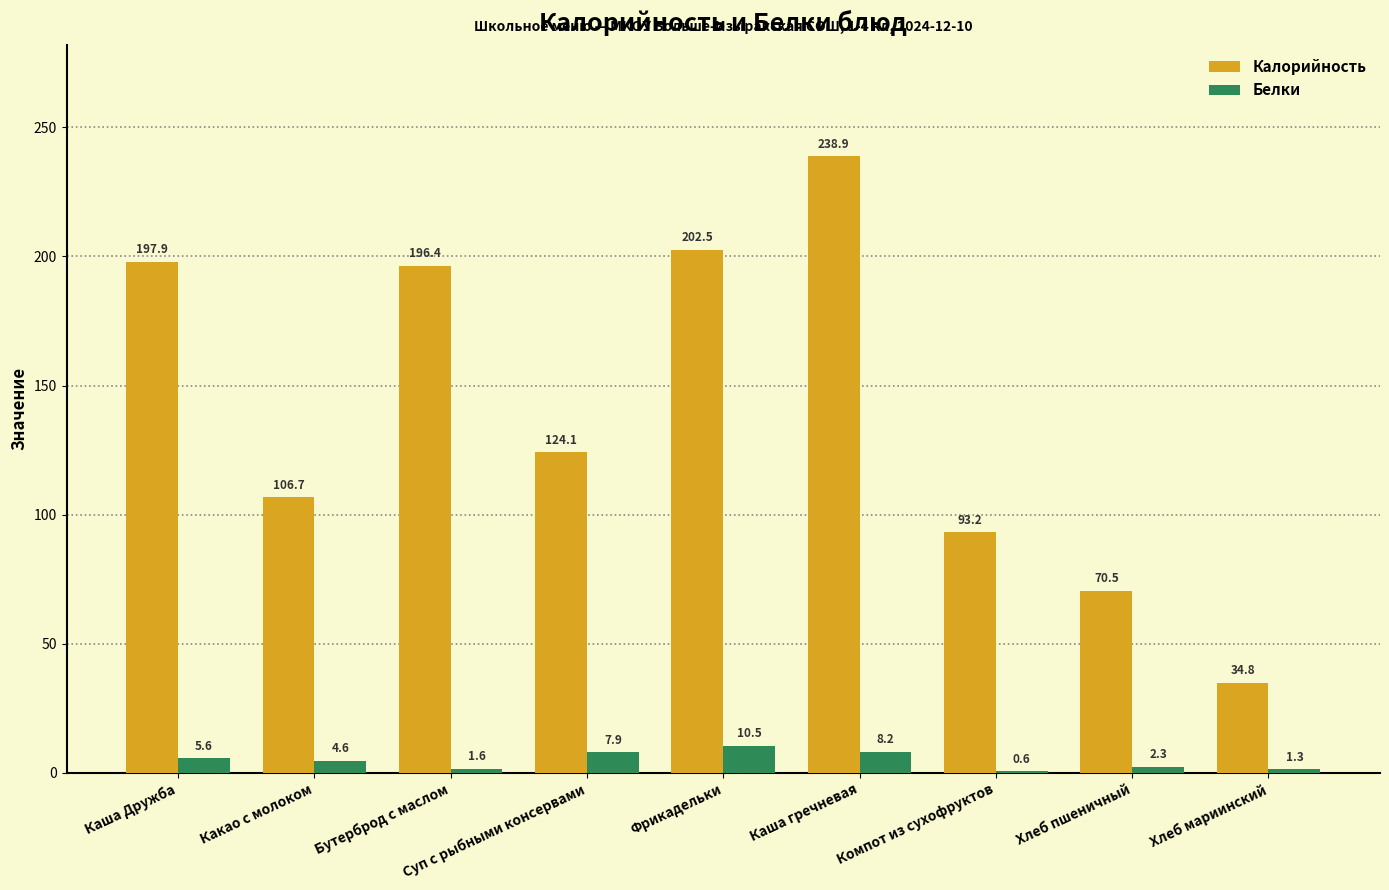

Reading left to right, transcribe all the data shown in this chart.

Калорийность: Каша Дружба=197.9	Какао с молоком=106.7	Бутерброд с маслом=196.4	Суп с рыбными консервами=124.1	Фрикадельки=202.5	Каша гречневая=238.9	Компот из сухофруктов=93.2	Хлеб пшеничный=70.5	Хлеб мариинский=34.8
Белки: Каша Дружба=5.6	Какао с молоком=4.6	Бутерброд с маслом=1.6	Суп с рыбными консервами=7.9	Фрикадельки=10.5	Каша гречневая=8.2	Компот из сухофруктов=0.6	Хлеб пшеничный=2.3	Хлеб мариинский=1.3